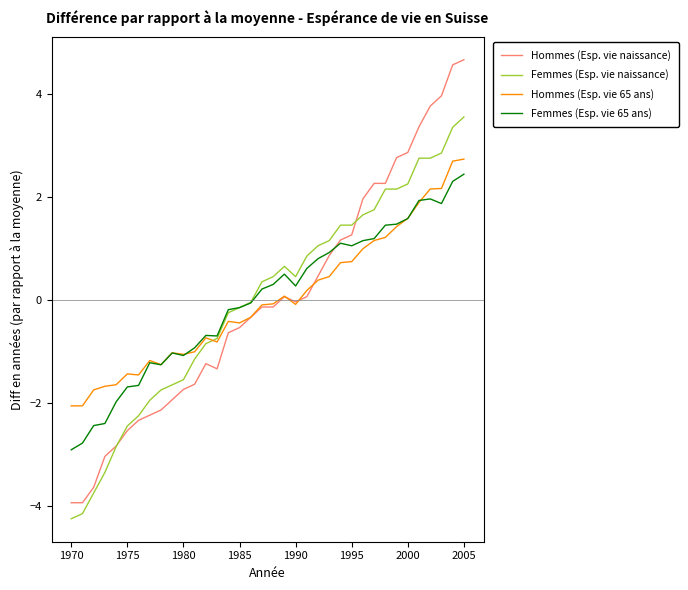

What is the minimum value shown in the chart?

-4.2